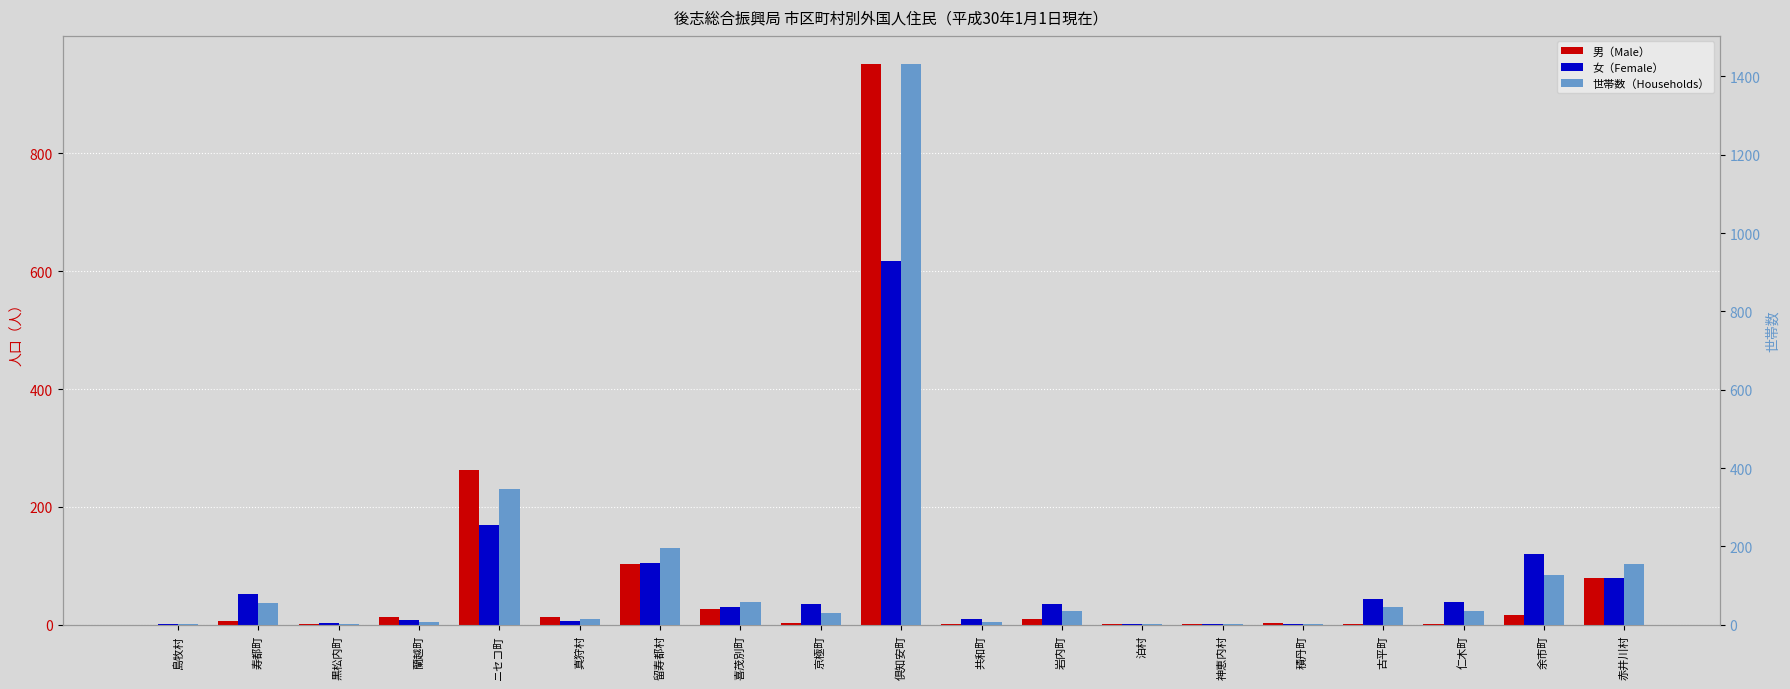

Is the value of 女（Female） at 黒松内町 greater than the value of 世帯数（Households） at 京極町?

No